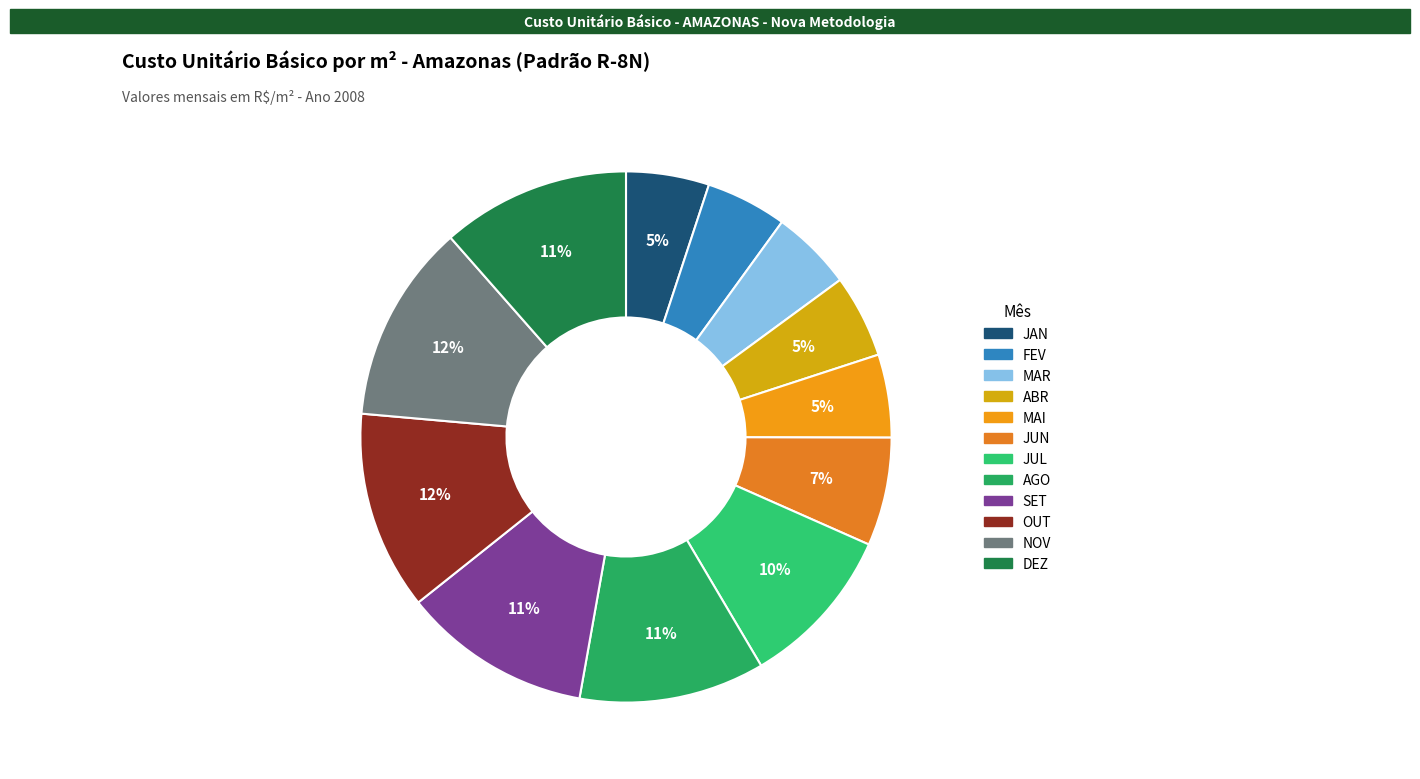

Rank the categories by value from highest to lowest.

OUT, NOV, SET, DEZ, AGO, JUL, JUN, JAN, ABR, MAI, FEV, MAR